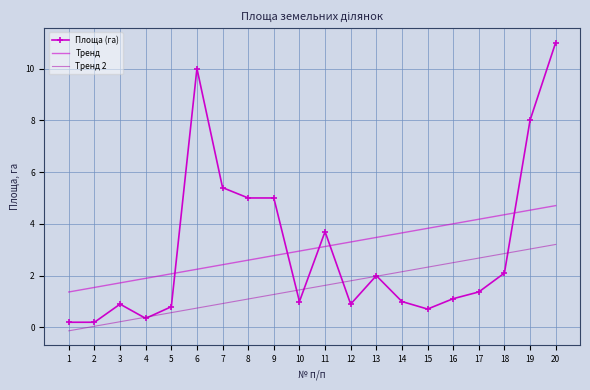

True or false: Площа (га) and Тренд cross at least once.

True